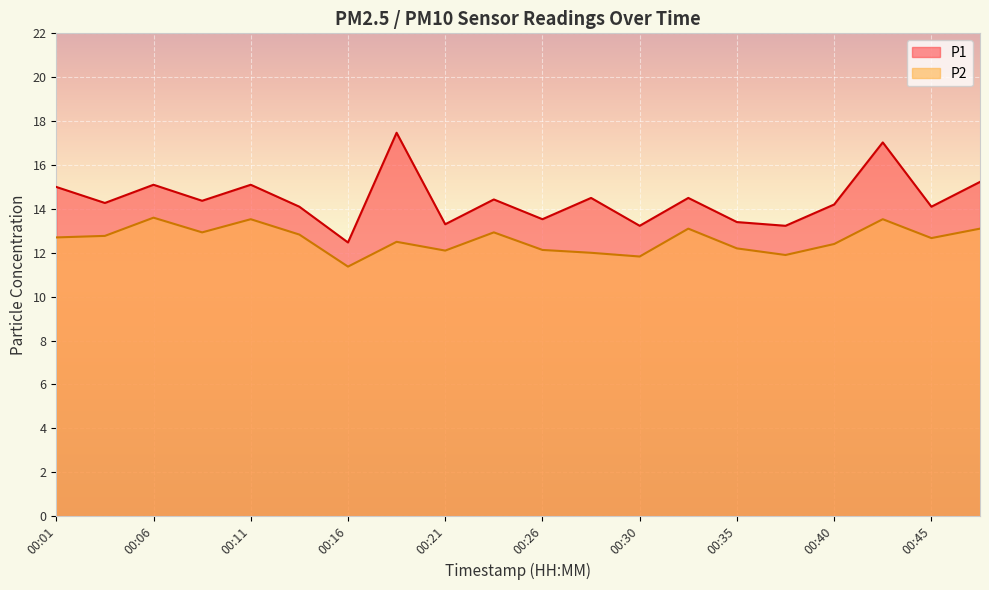

How many interior local peaks does the P2 series have?

6